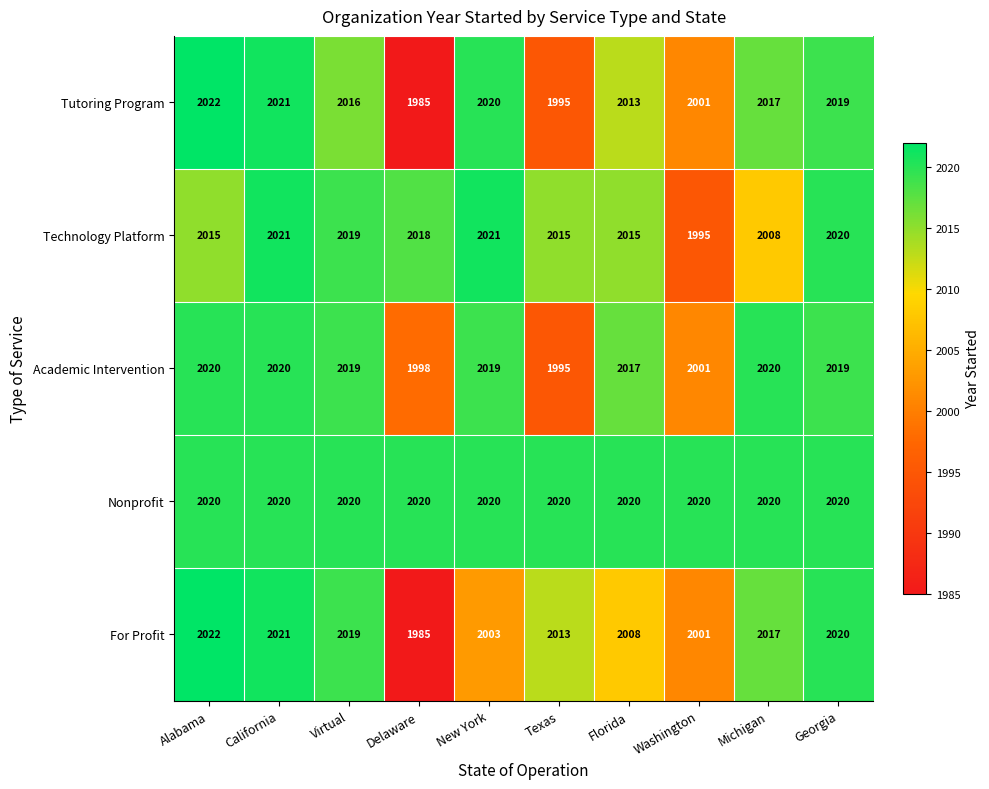

What is the minimum value for Tutoring Program?

1985